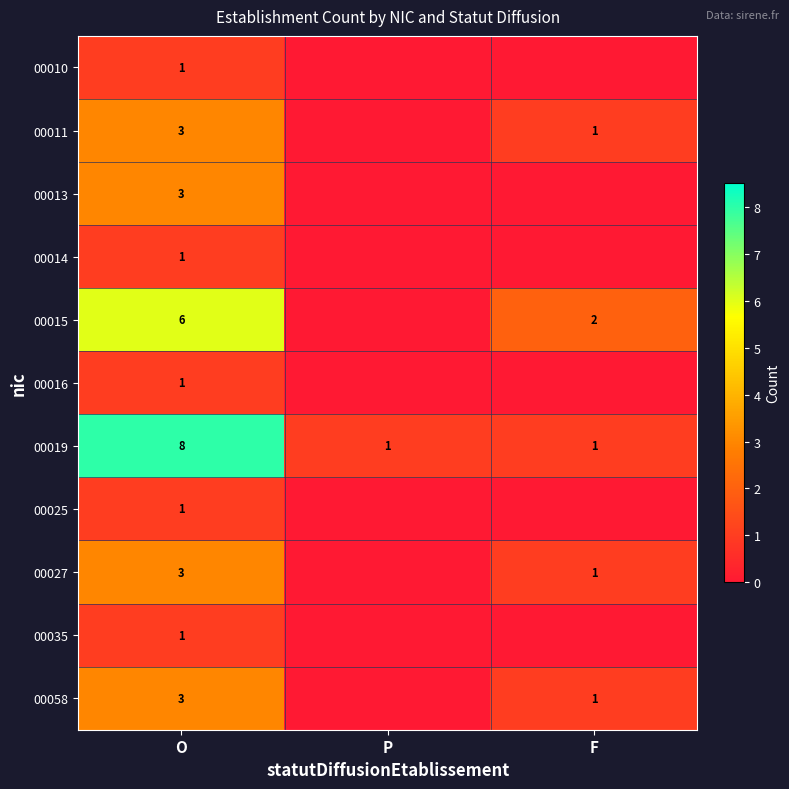

At which category is the sum across all series the highest?

O